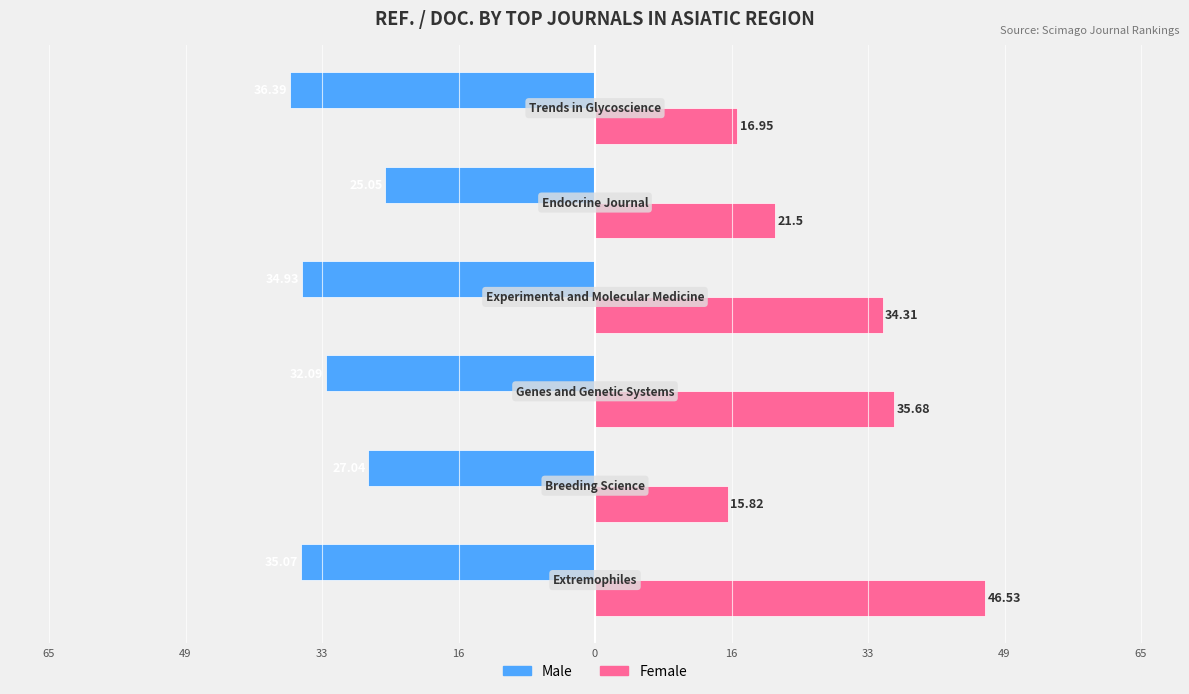

Reading left to right, list all the values displayed in this chart.

Male: -35.1	-27.0	-32.1	-34.9	-25.1	-36.4
Female: 46.5	15.8	35.7	34.3	21.5	16.9